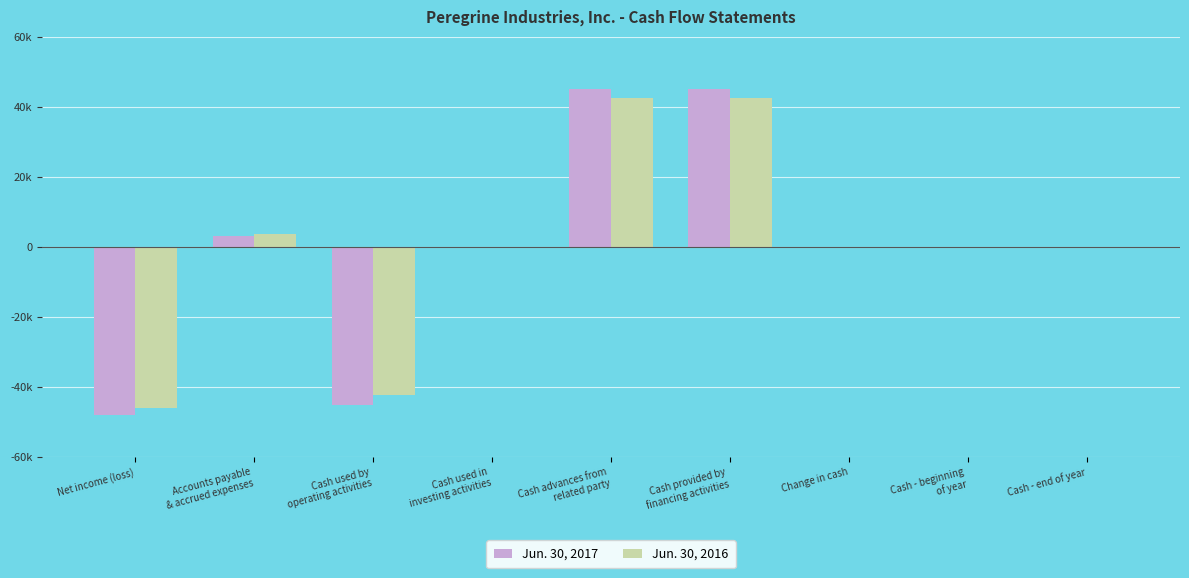

Which series has the largest total across all categories?

Jun. 30, 2017